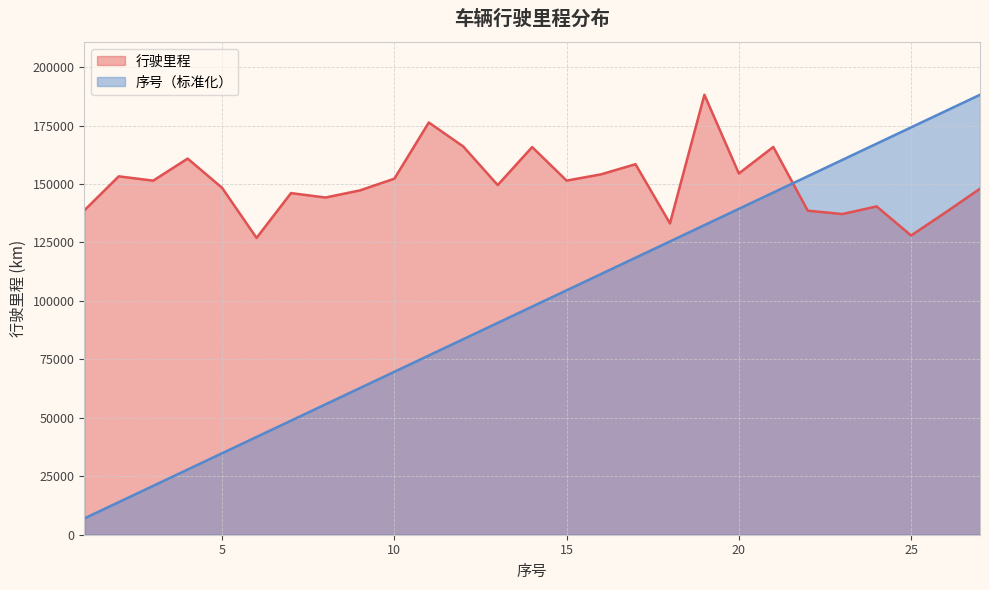

Which series ends up on top after the final intersection of 序号 and 行驶里程?

序号